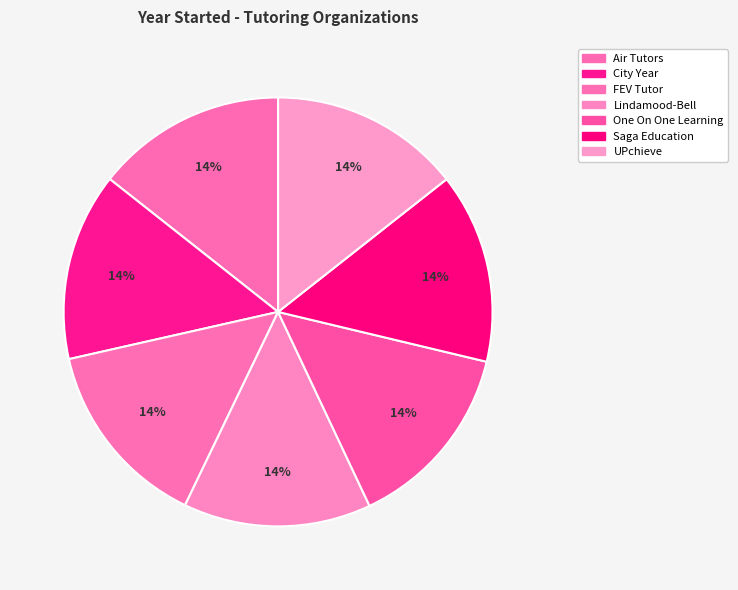

How many slices are in this pie chart?

7